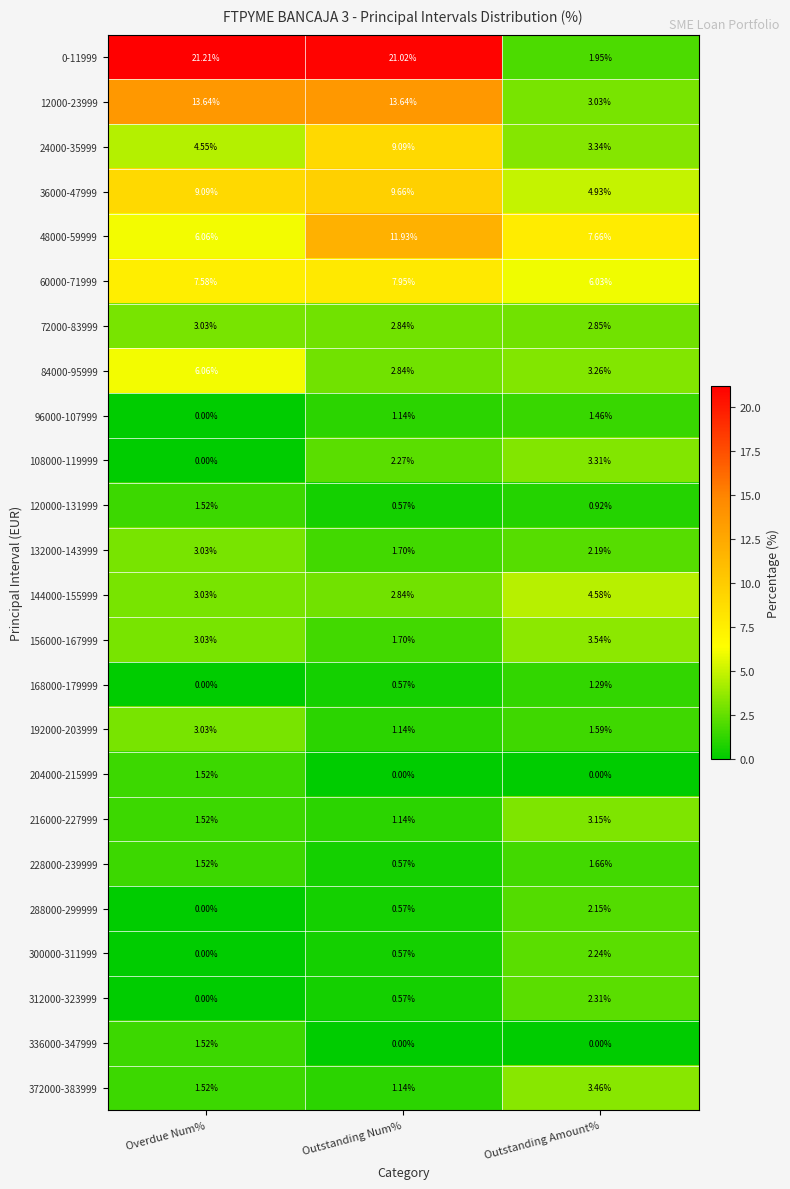

How many data points does each series have?

3